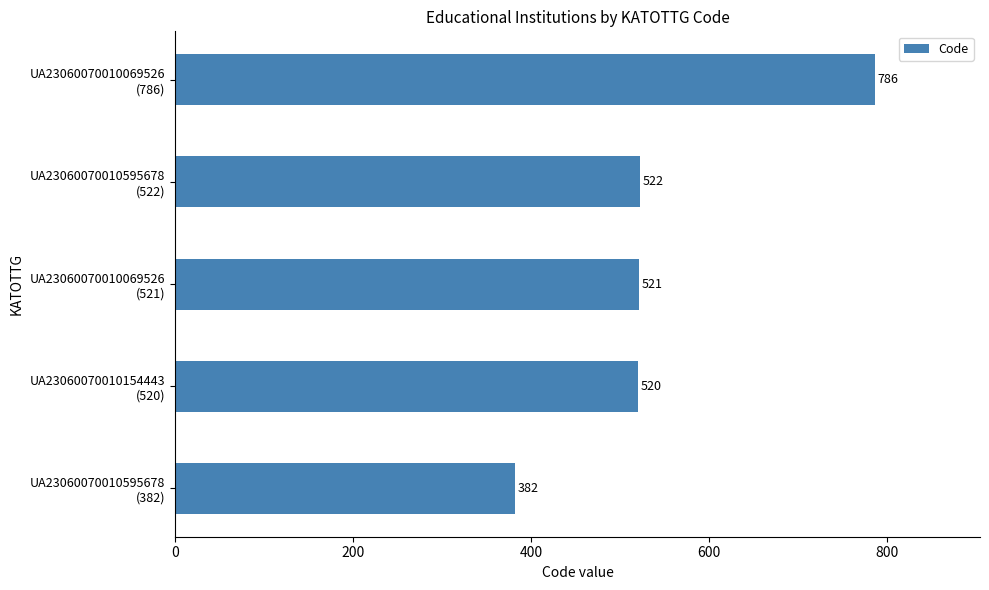

Reading bottom to top, what are all the values shown in this chart?

382	520	521	522	786